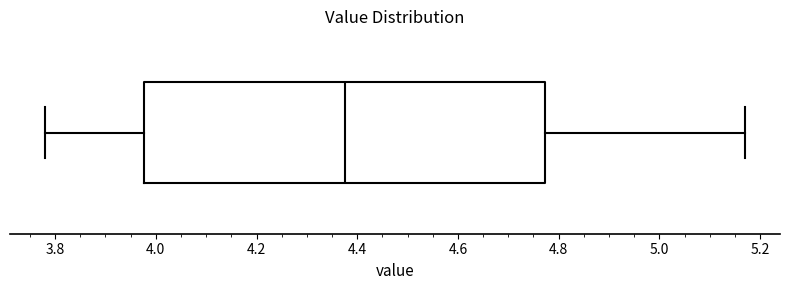

Where does the right whisker of the box end on the x-axis? The values are not printed on the chart, so give them approximately, as read against the axis.

5.18